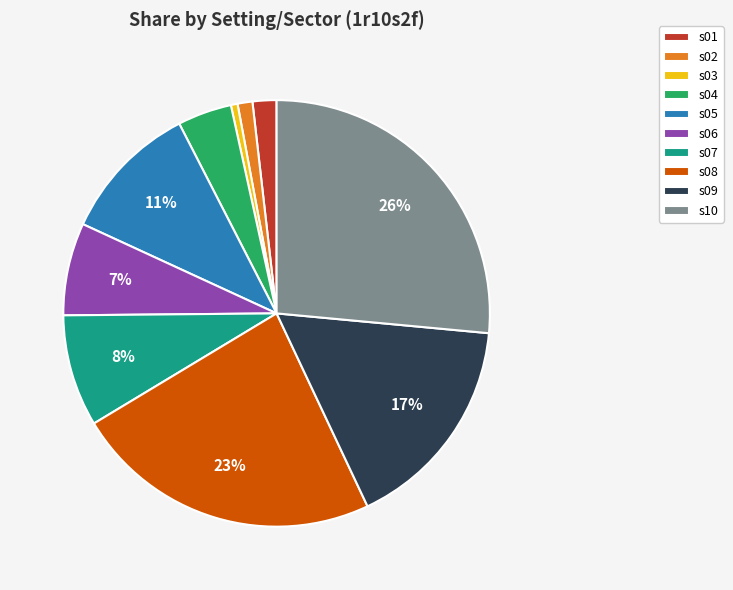

What is the largest slice in the pie chart?

s10